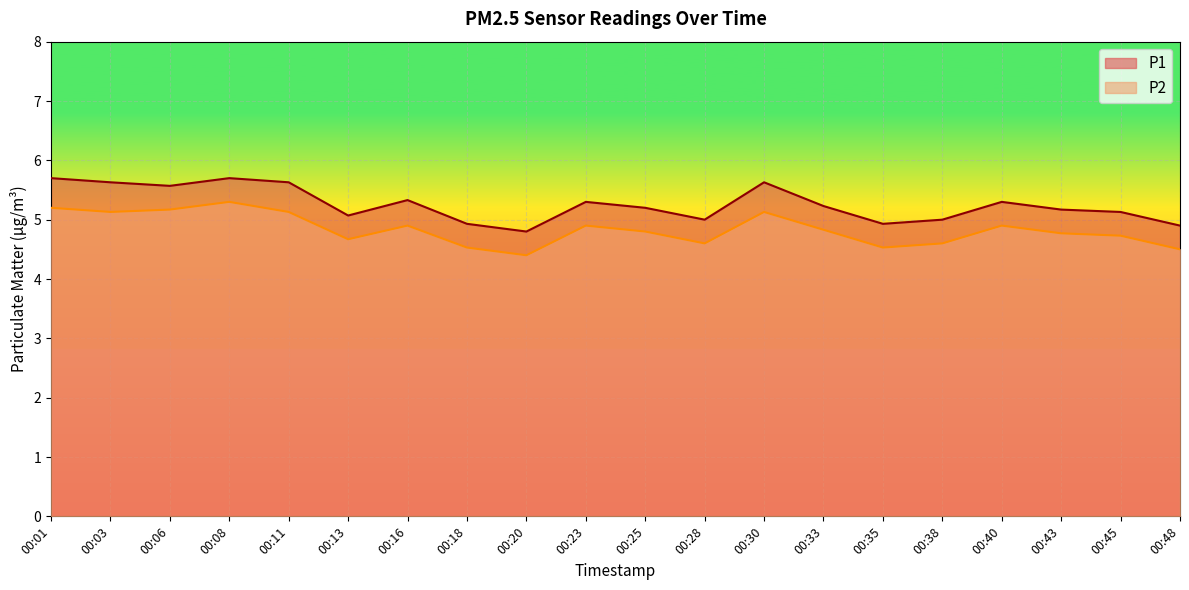

The value of P2 at 00:01 is 5.2. True or false?

True